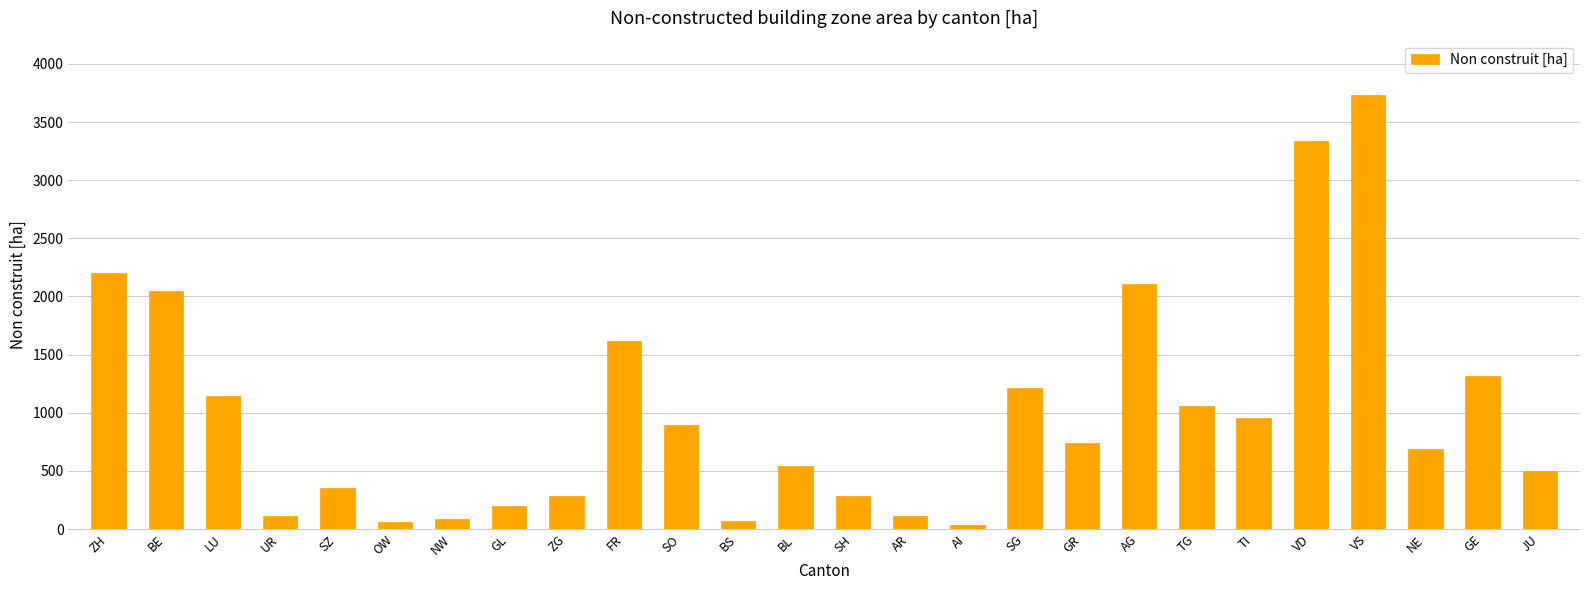

Where does the data first go above 740?

ZH